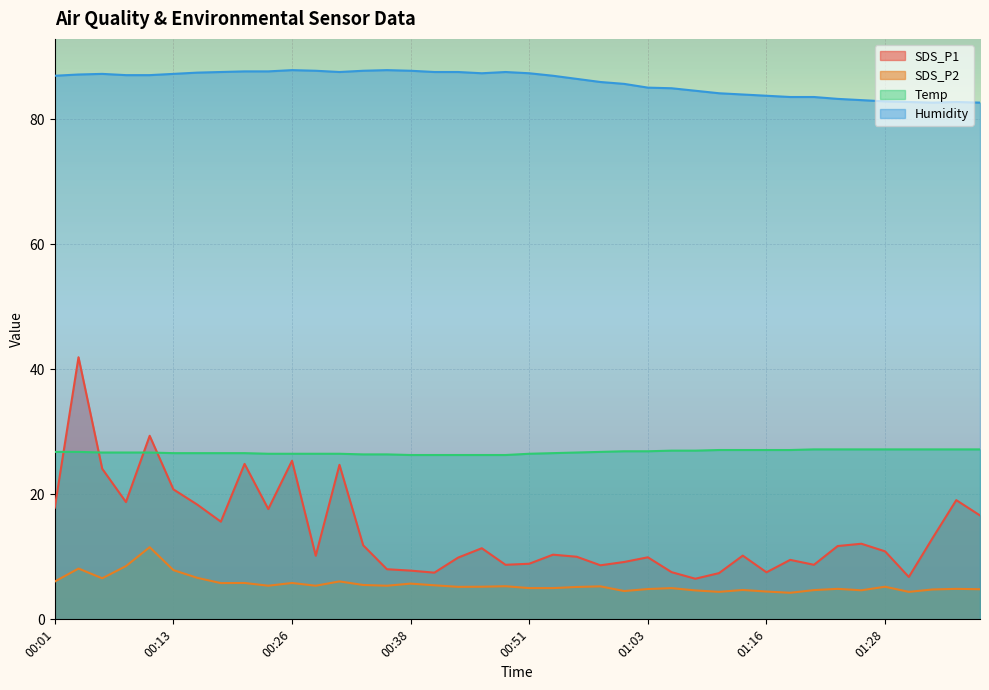

List the series in order of their peak value, highest first.

Humidity, SDS_P1, Temp, SDS_P2